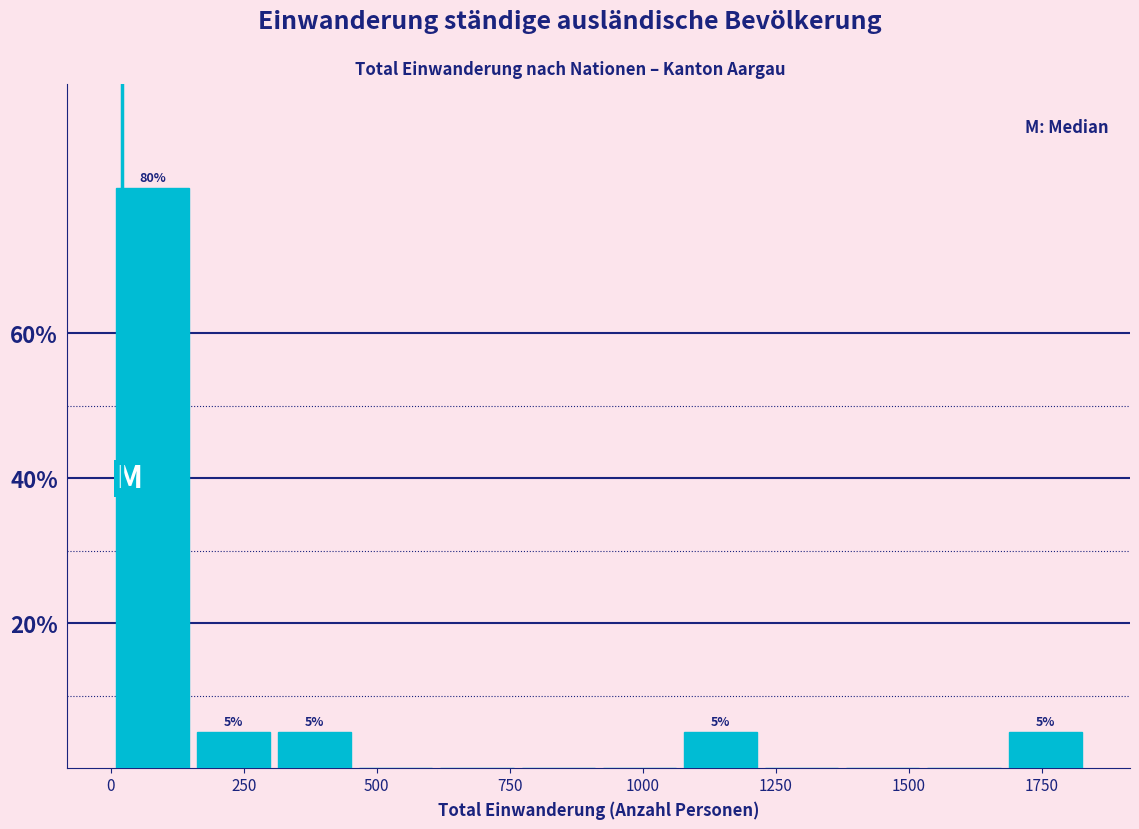

Read against the x-axis, roughly where is the centre of the tallest bar?

100